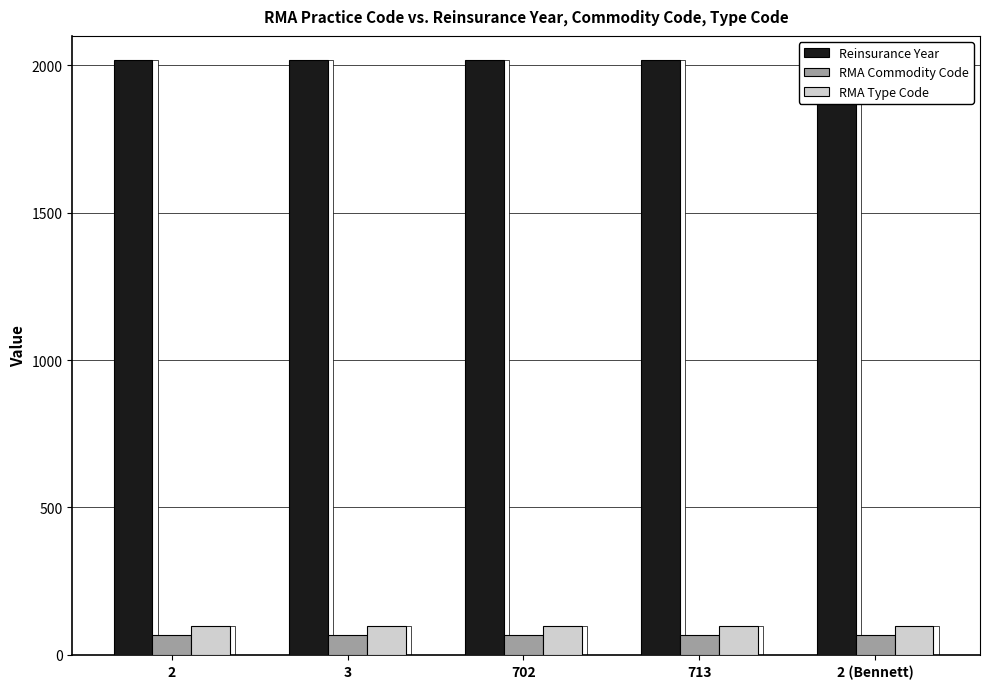

Between 3 and 702, which series saw the biggest shift?

Reinsurance Year